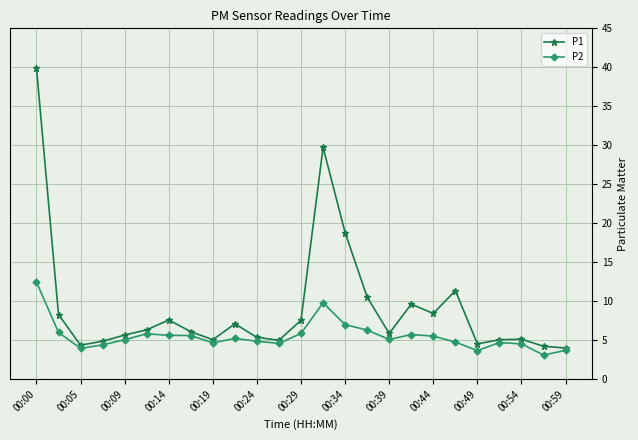

Which series has the largest range (max minus min)?

P1